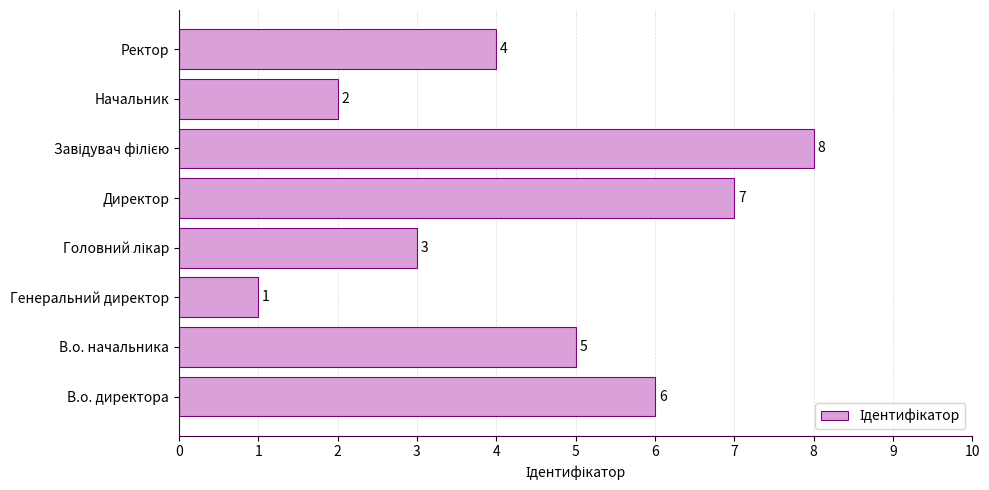

Are the bars horizontal?

Yes